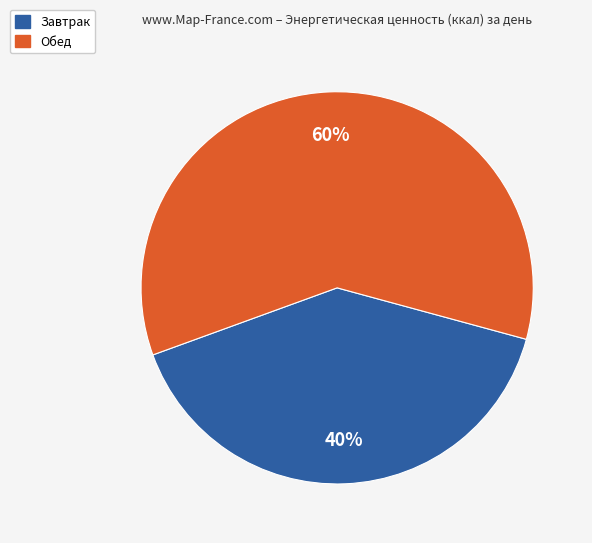

How many segments does this pie chart have?

2